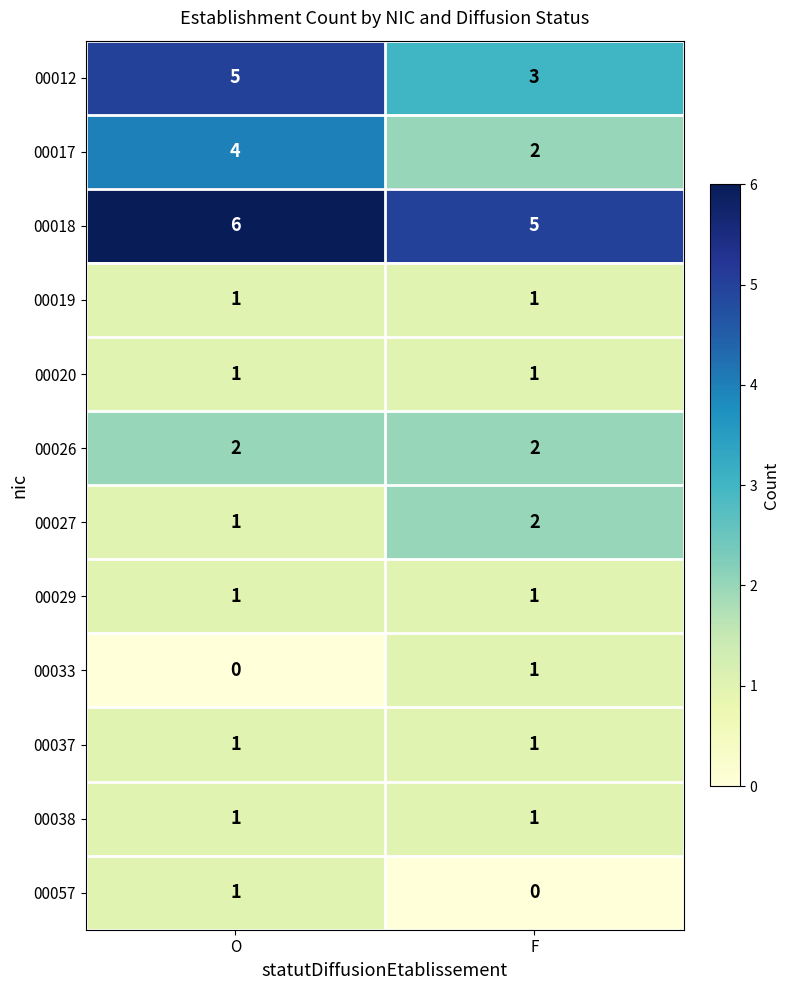

What is the total value across all series at F?

20